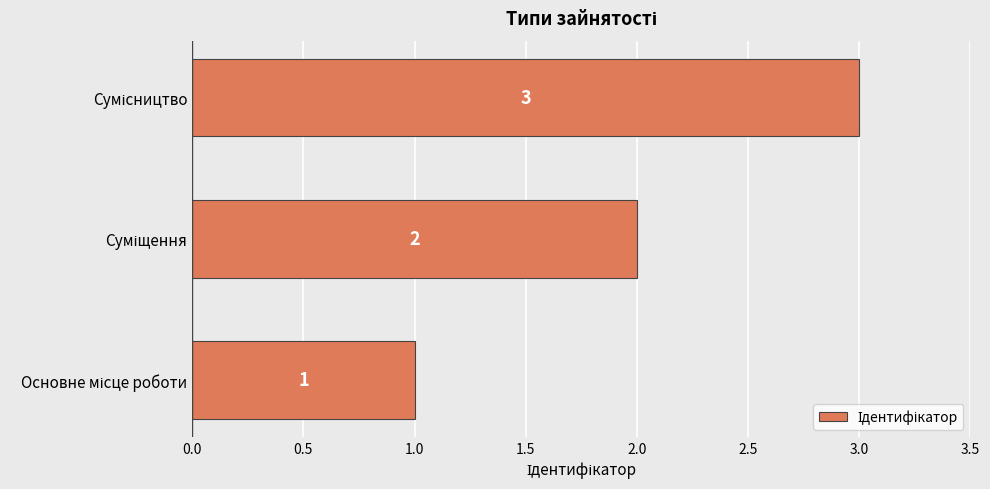

What is the greatest value displayed?

3